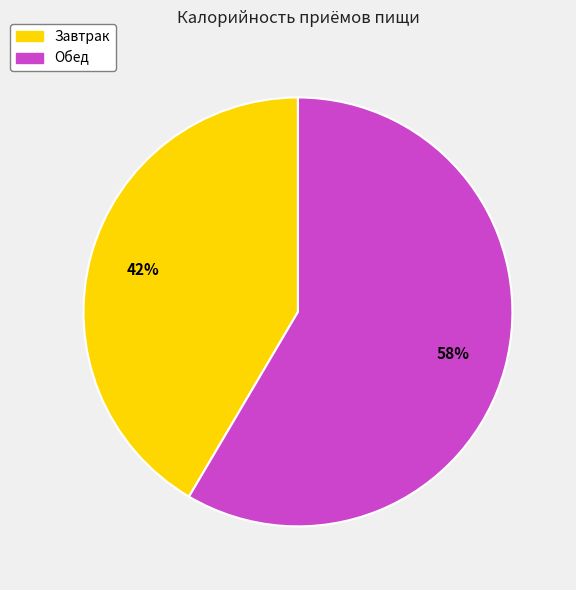

Which category has the biggest portion of the pie?

Обед